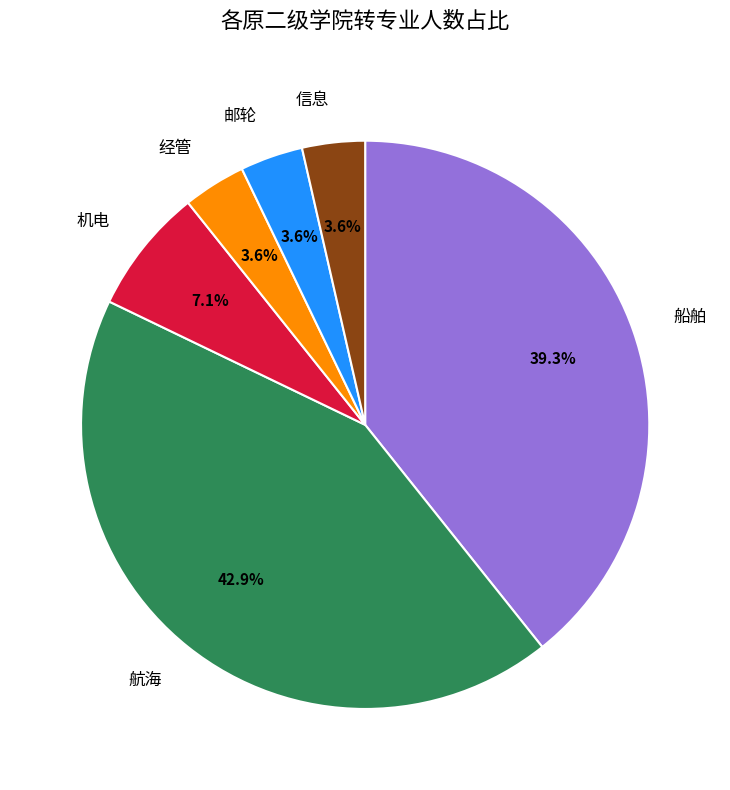

How many slices are in this pie chart?

6